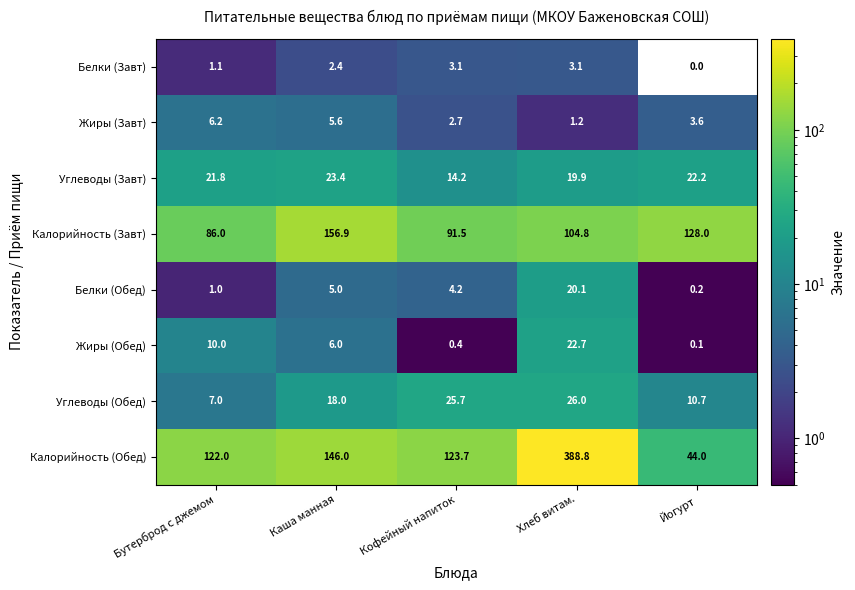

Which label corresponds to the smallest value in the chart?

Йогурт